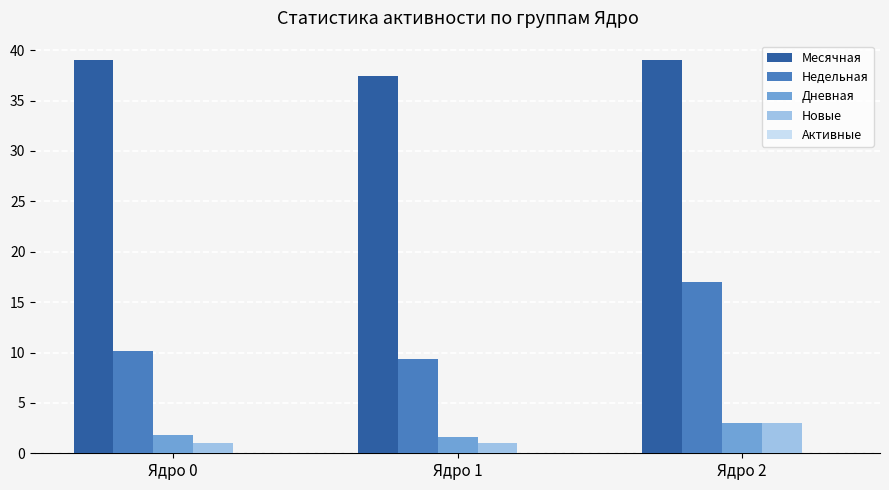

What is the maximum value shown in the chart?

39.0